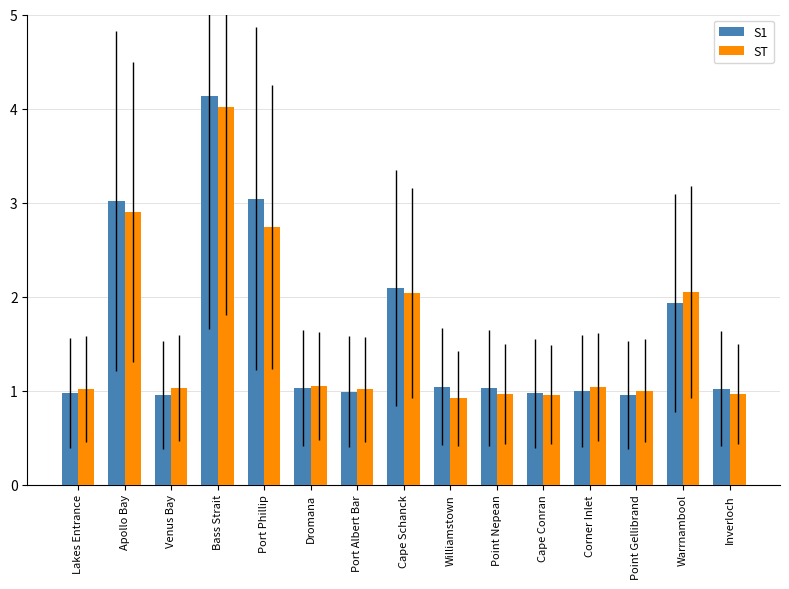

The value of S1 at Williamstown is 1.8. True or false?

False